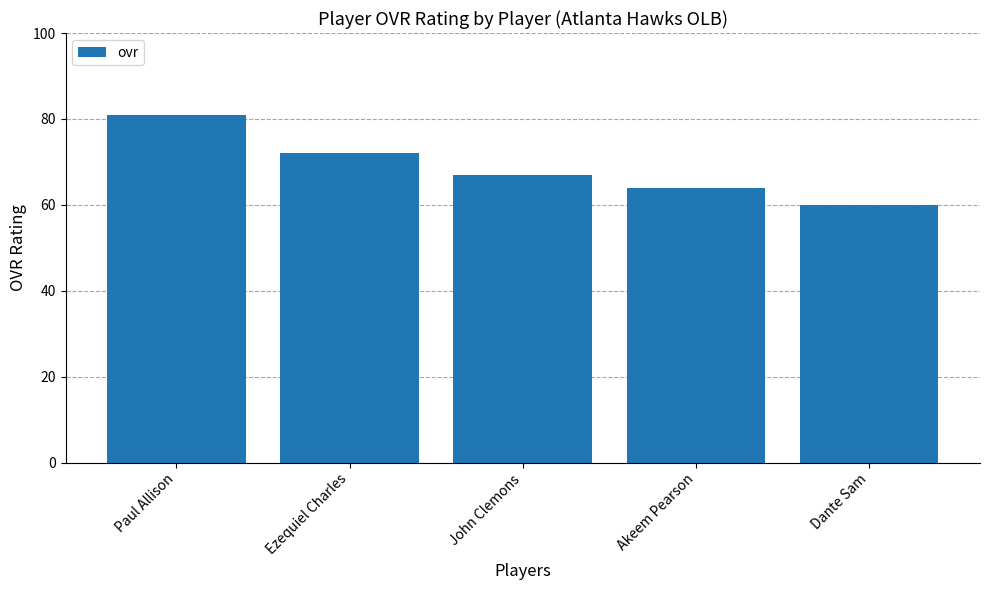

What is the label of the 1st bar from the left?

Paul Allison